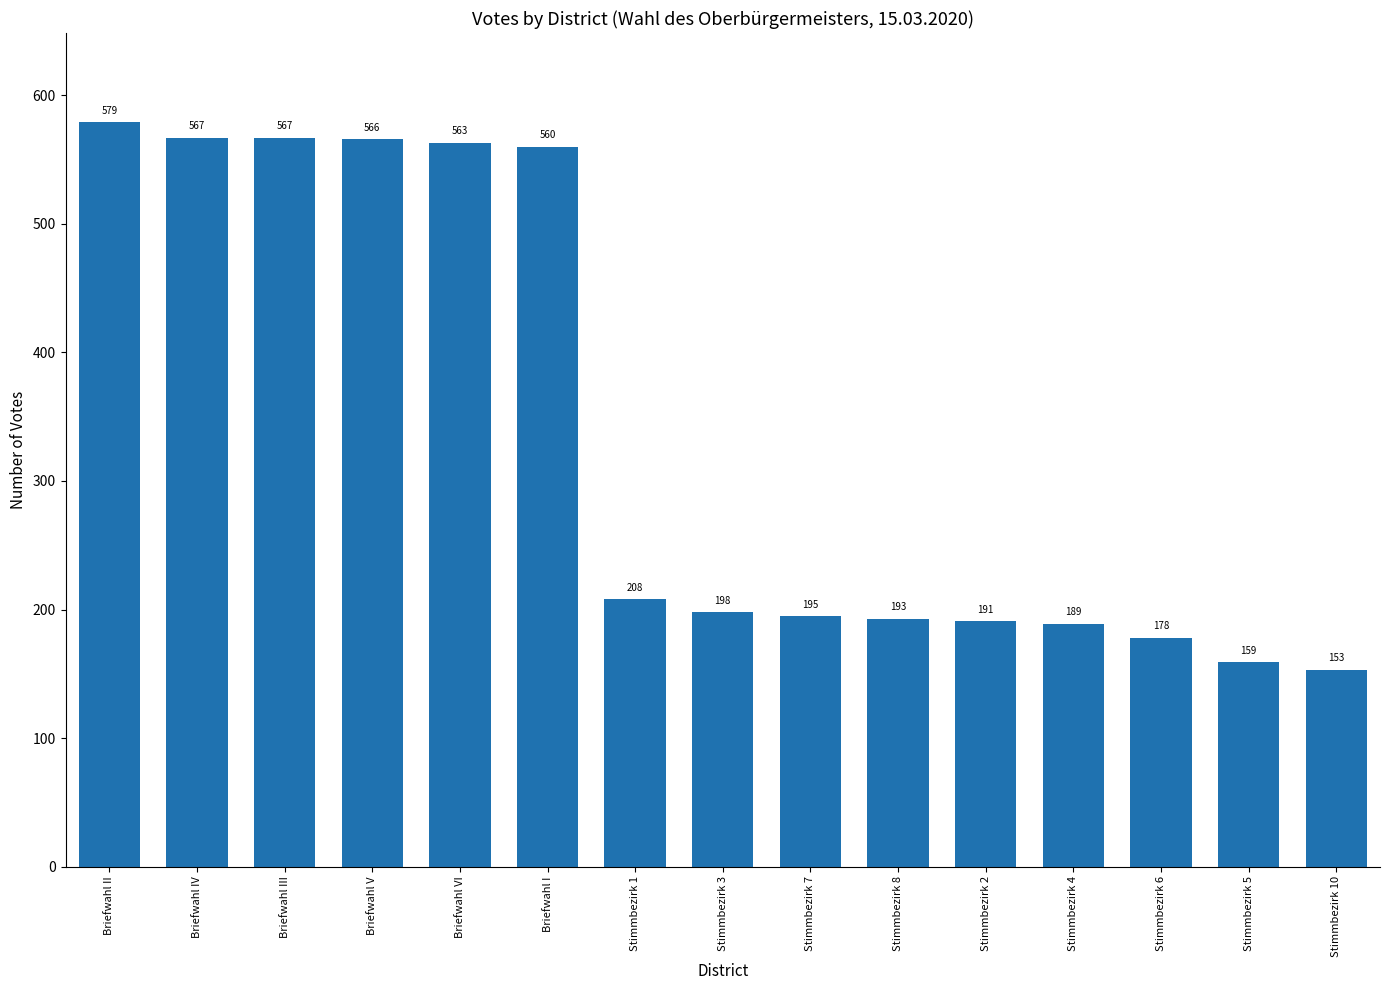

What is the value of the 11th bar from the left?

191